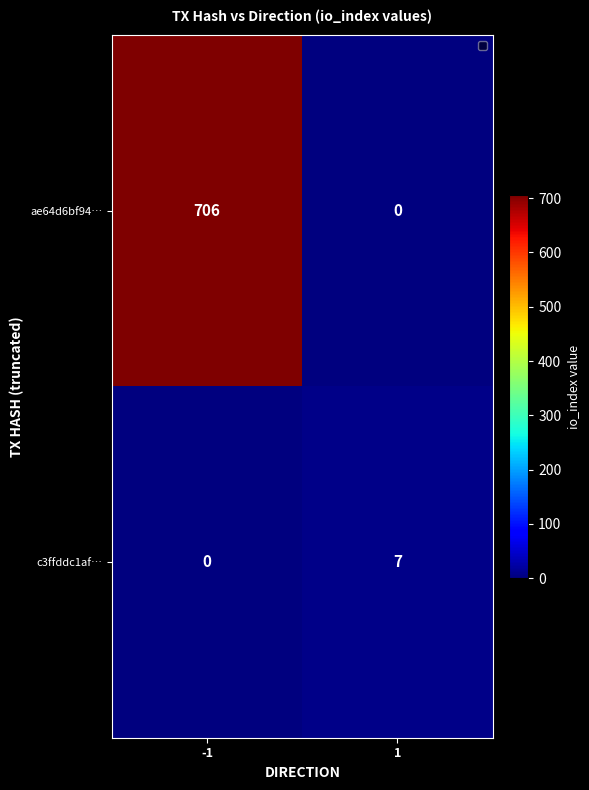

True or false: ae64d6bf94… has a value of 267 at 1.

False